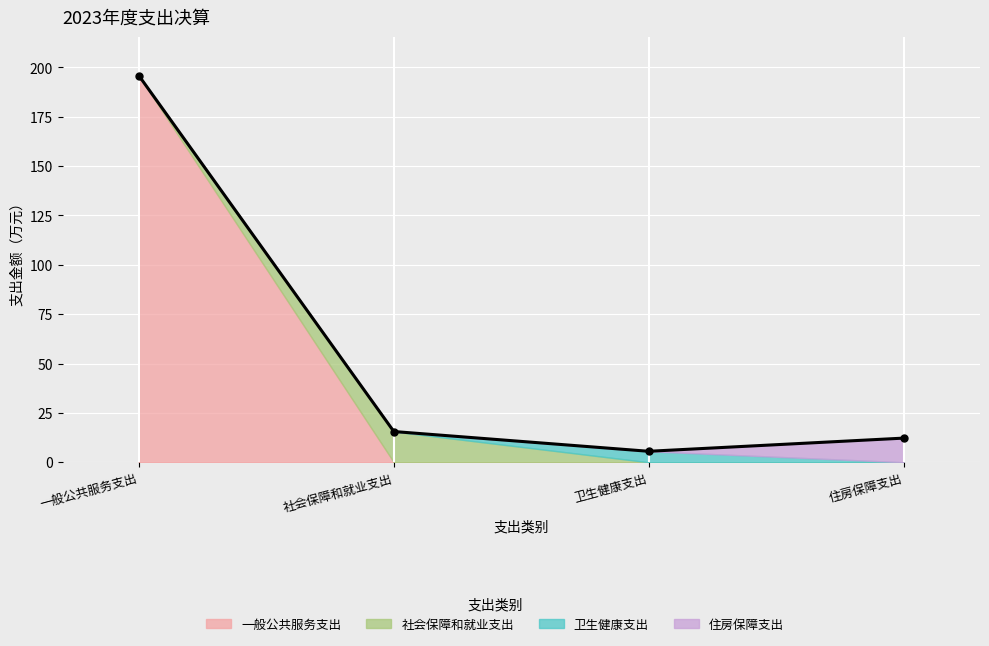

At which label does the data first exceed 15?

一般公共服务支出